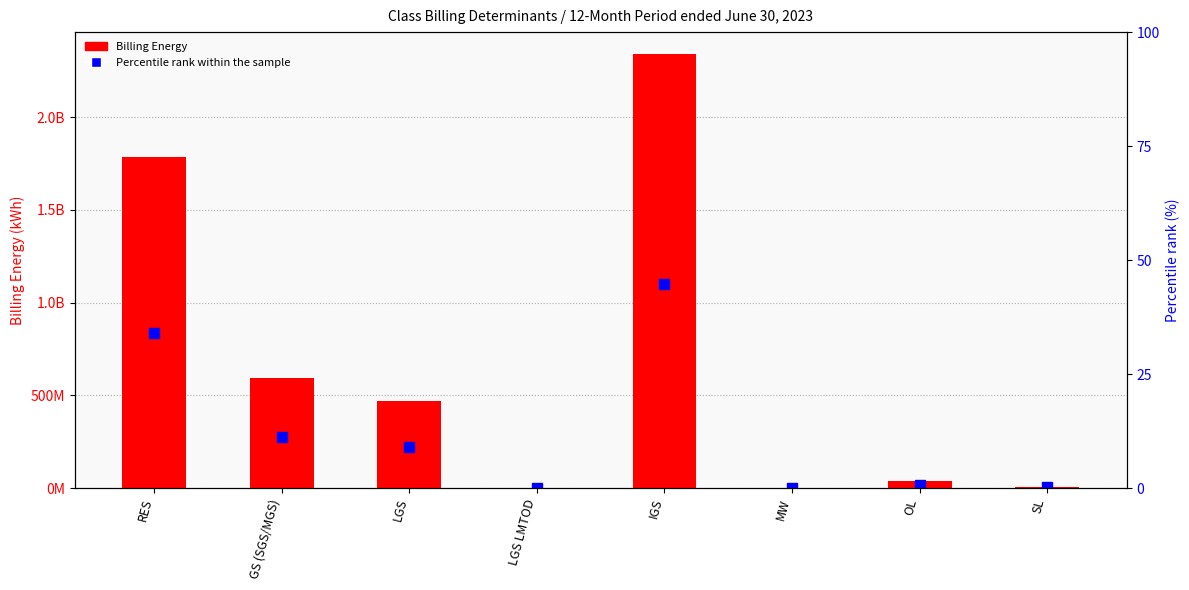

True or false: Percentile rank within the sample has a value of 0.0 at LGS LMTOD.

True